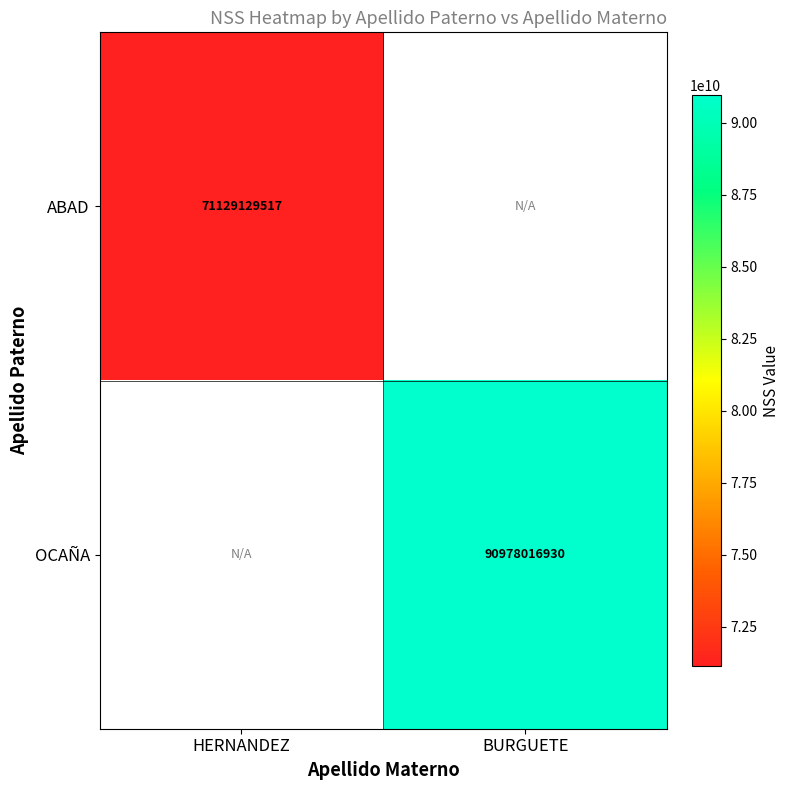

The value of OCAÑA at BURGUETE is 90978016930. True or false?

True